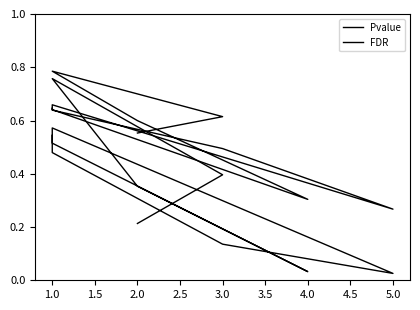

True or false: Pvalue has more than 1 points higher than both neighbors.

True